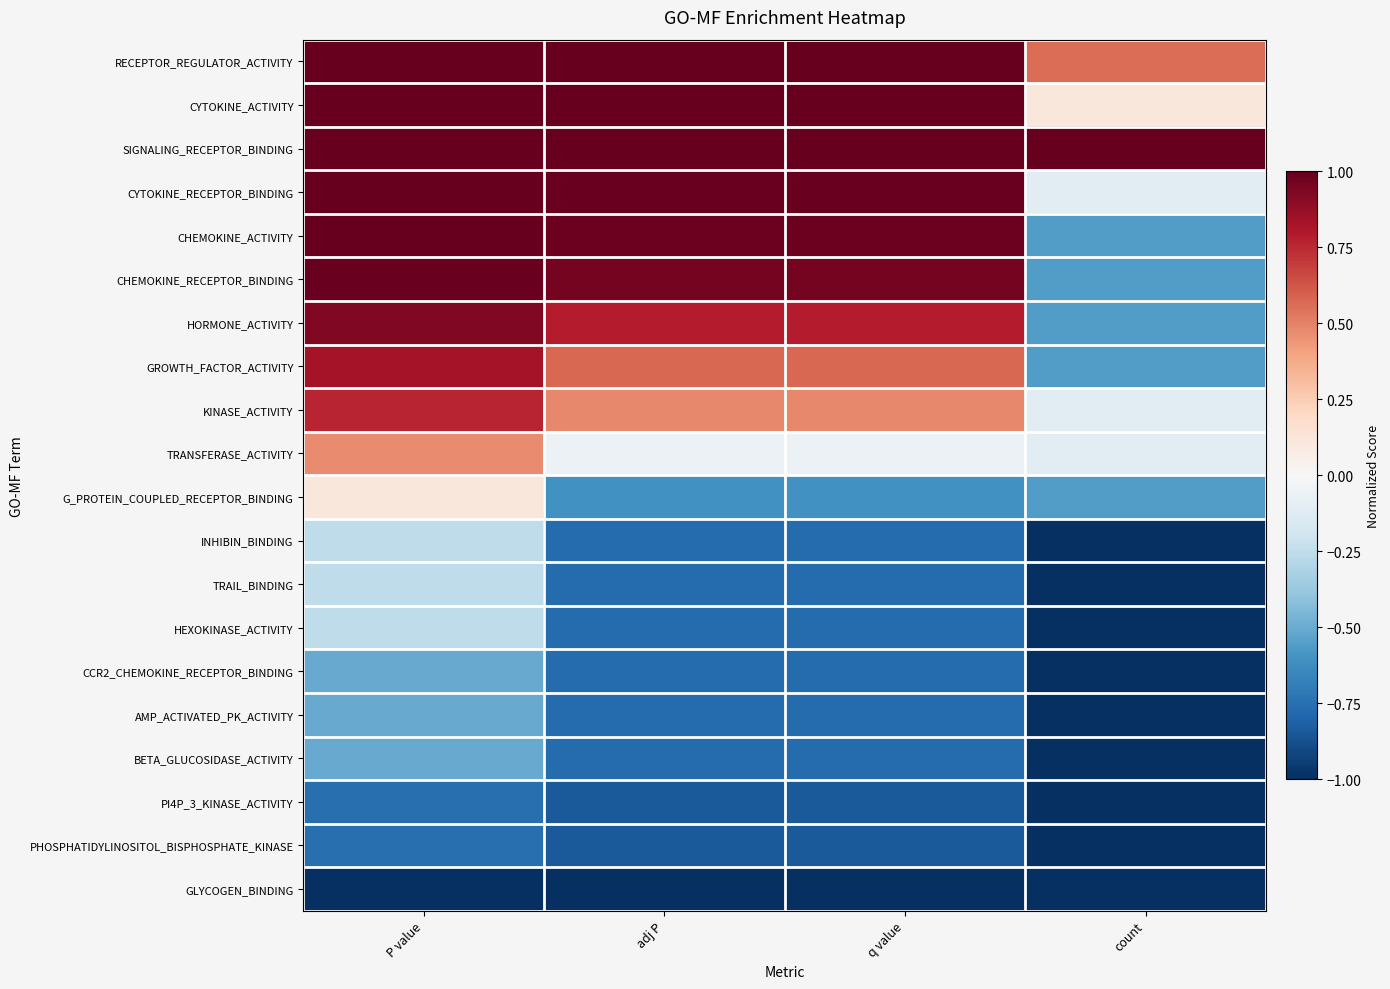

Reading left to right, transcribe all the data shown in this chart.

RECEPTOR_REGULATOR_ACTIVITY: P value=1.0	adj P=1.0	q value=1.0	count=0.6
CYTOKINE_ACTIVITY: P value=1.0	adj P=1.0	q value=1.0	count=0.1
SIGNALING_RECEPTOR_BINDING: P value=1.0	adj P=1.0	q value=1.0	count=1.0
CYTOKINE_RECEPTOR_BINDING: P value=1.0	adj P=1.0	q value=1.0	count=-0.1
CHEMOKINE_ACTIVITY: P value=1.0	adj P=1.0	q value=1.0	count=-0.6
CHEMOKINE_RECEPTOR_BINDING: P value=1.0	adj P=1.0	q value=1.0	count=-0.6
HORMONE_ACTIVITY: P value=0.9	adj P=0.8	q value=0.8	count=-0.6
GROWTH_FACTOR_ACTIVITY: P value=0.8	adj P=0.6	q value=0.6	count=-0.6
KINASE_ACTIVITY: P value=0.8	adj P=0.5	q value=0.5	count=-0.1
TRANSFERASE_ACTIVITY: P value=0.5	adj P=-0.1	q value=-0.1	count=-0.1
G_PROTEIN_COUPLED_RECEPTOR_BINDING: P value=0.1	adj P=-0.6	q value=-0.6	count=-0.6
INHIBIN_BINDING: P value=-0.3	adj P=-0.8	q value=-0.8	count=-1.0
TRAIL_BINDING: P value=-0.3	adj P=-0.8	q value=-0.8	count=-1.0
HEXOKINASE_ACTIVITY: P value=-0.3	adj P=-0.8	q value=-0.8	count=-1.0
CCR2_CHEMOKINE_RECEPTOR_BINDING: P value=-0.5	adj P=-0.8	q value=-0.8	count=-1.0
AMP_ACTIVATED_PK_ACTIVITY: P value=-0.5	adj P=-0.8	q value=-0.8	count=-1.0
BETA_GLUCOSIDASE_ACTIVITY: P value=-0.5	adj P=-0.8	q value=-0.8	count=-1.0
PI4P_3_KINASE_ACTIVITY: P value=-0.8	adj P=-0.8	q value=-0.8	count=-1.0
PHOSPHATIDYLINOSITOL_BISPHOSPHATE_KINASE: P value=-0.8	adj P=-0.8	q value=-0.8	count=-1.0
GLYCOGEN_BINDING: P value=-1.0	adj P=-1.0	q value=-1.0	count=-1.0